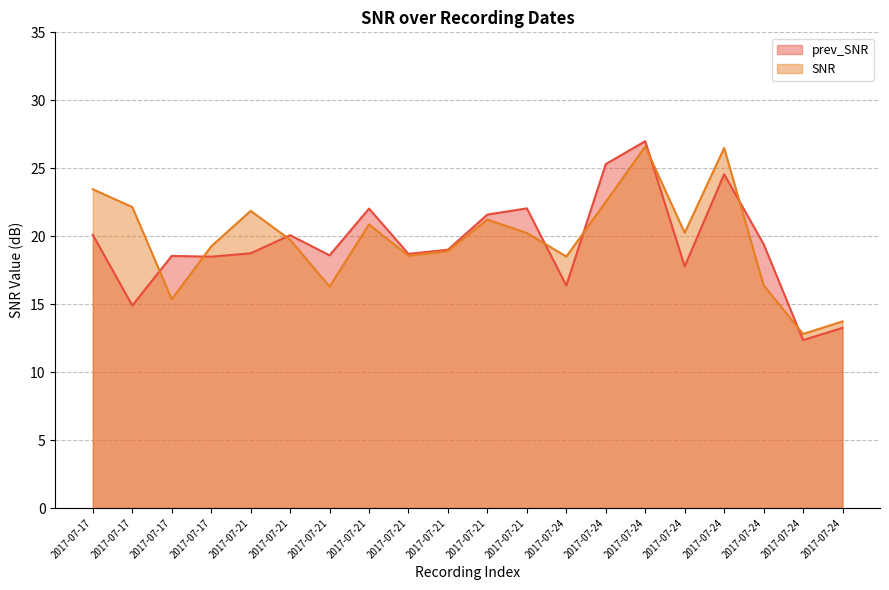

Reading left to right, what are all the values shown in this chart?

prev_SNR: 20.1	14.9	18.6	18.5	18.7	20.1	18.6	22.0	18.7	19.0	21.6	22.1	16.4	25.3	27.0	17.8	24.6	19.4	12.4	13.3
SNR: 23.5	22.1	15.4	19.3	21.9	19.7	16.3	20.9	18.6	18.9	21.2	20.2	18.5	22.5	26.6	20.3	26.5	16.4	12.8	13.7